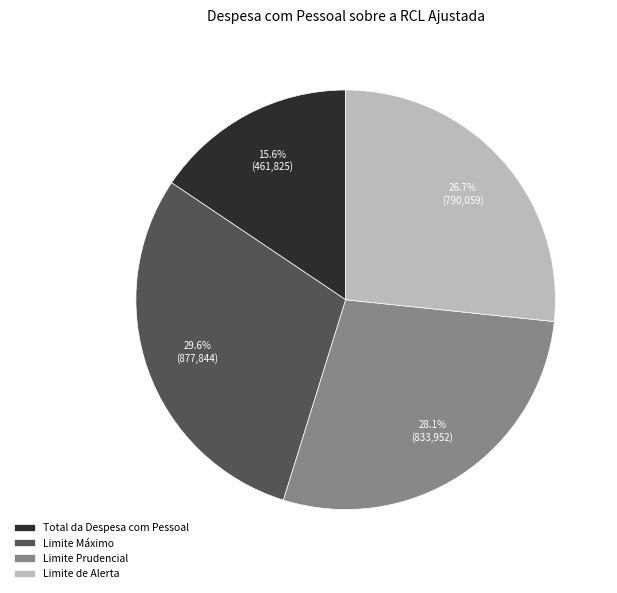

Is there a majority slice in this chart?

No